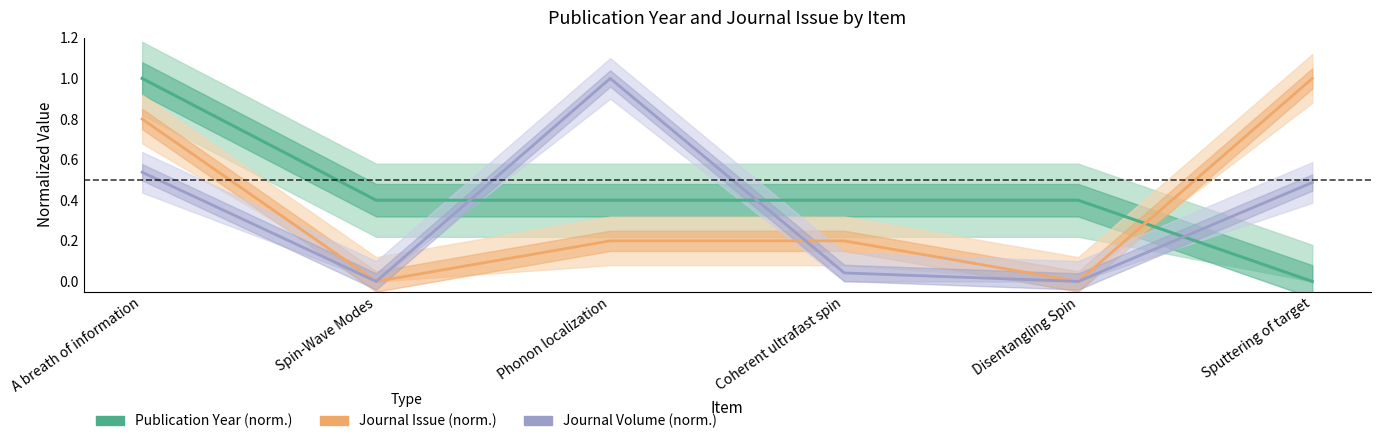

How many values in Publication Year (norm.) are above zero?

5